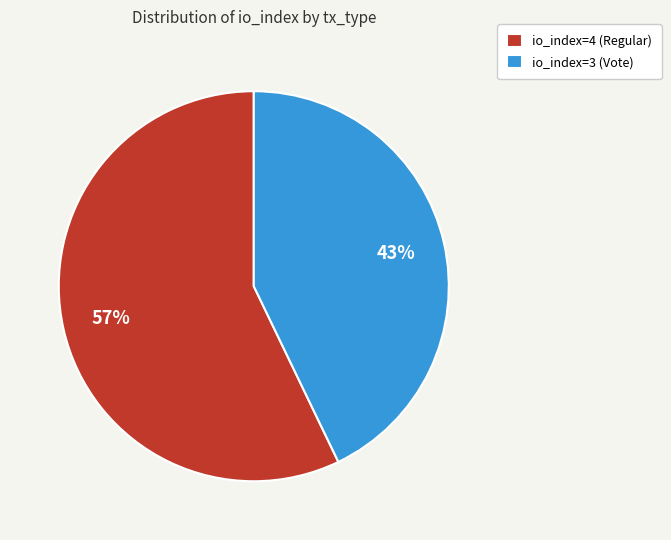

To the nearest percent, what portion does io_index=4 (Regular) represent?

57%